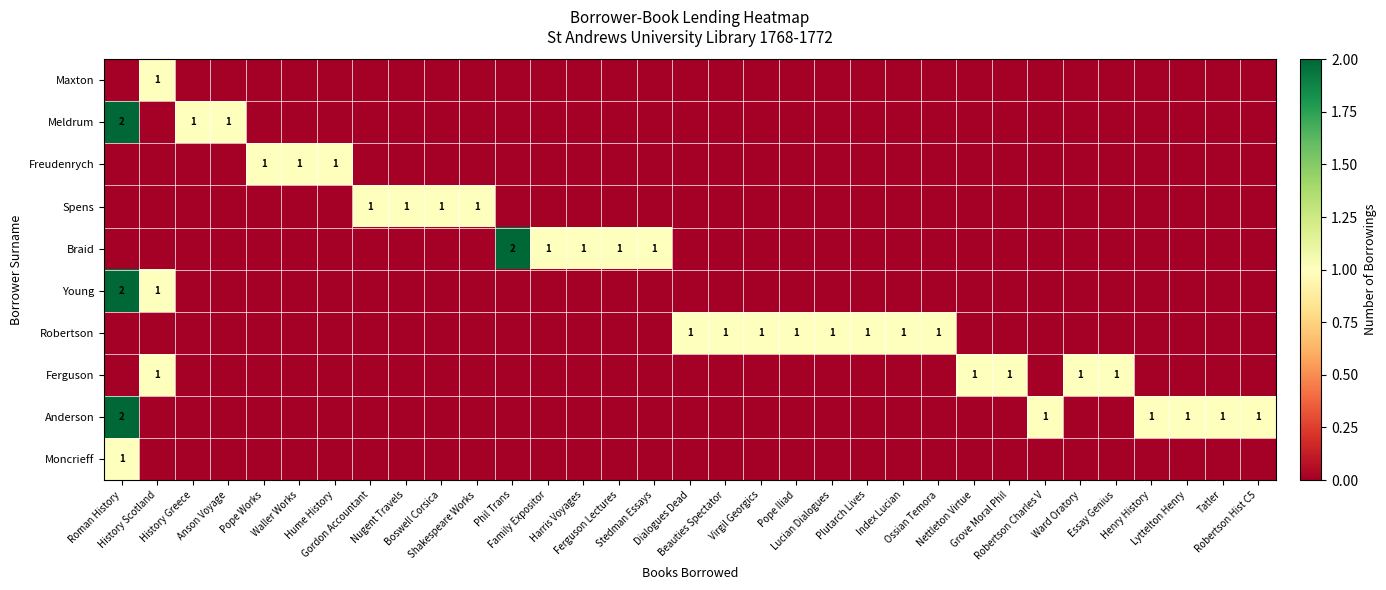

Rank the series at Pope Works from highest to lowest value.

Freudenrych, Maxton, Meldrum, Spens, Braid, Young, Robertson, Ferguson, Anderson, Moncrieff